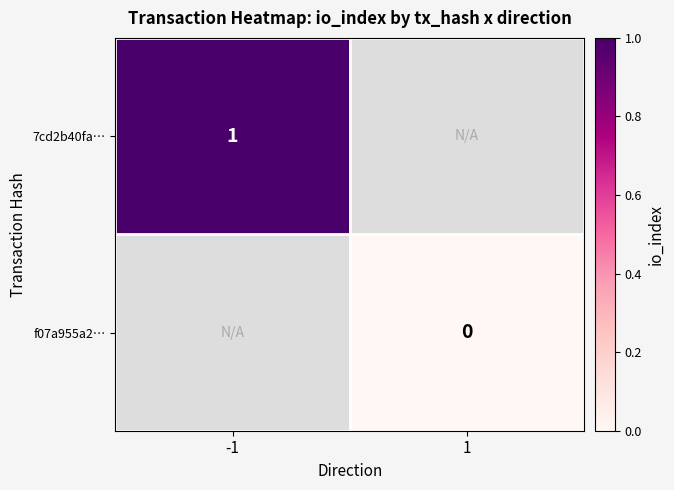

How many distinct data groups are displayed?

2